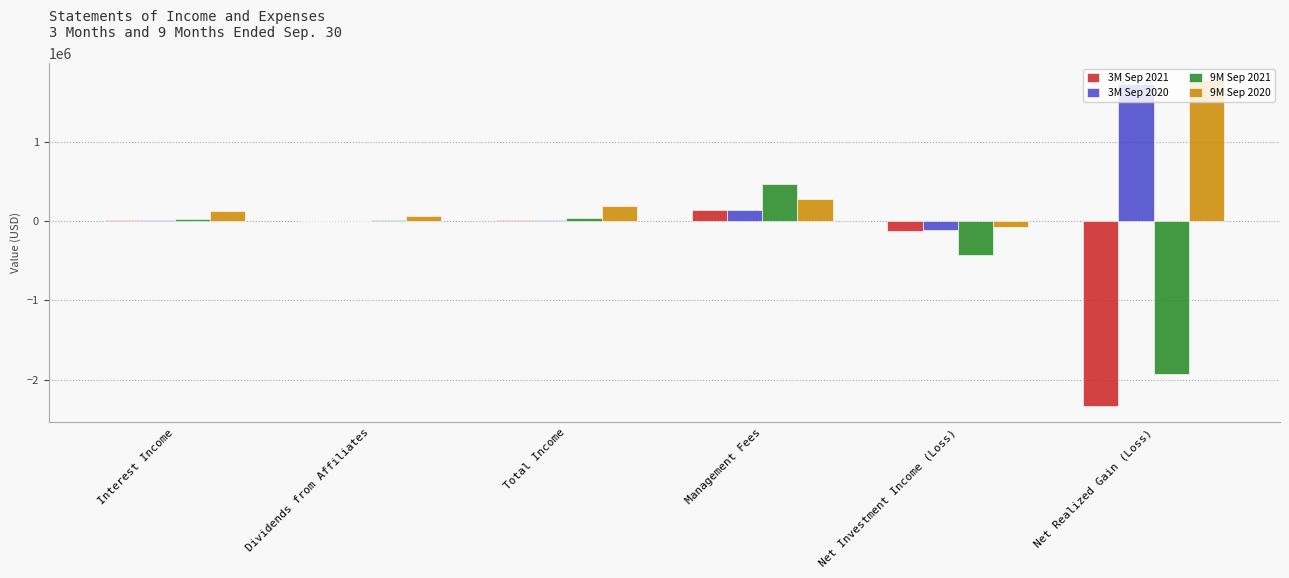

The value of 9M Sep 2021 at Net Investment Income (Loss) is -288414. True or false?

False